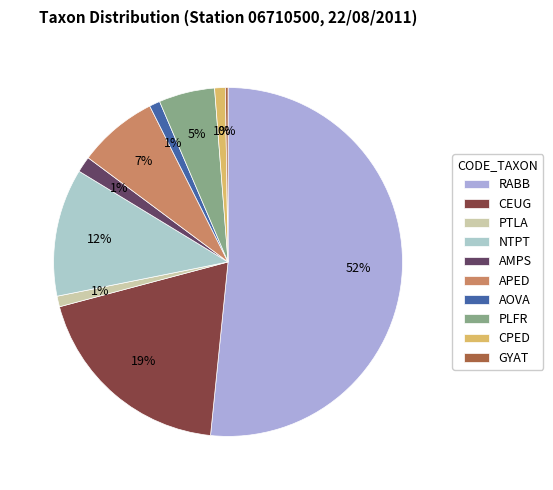

Count the number of slices in the pie.

10